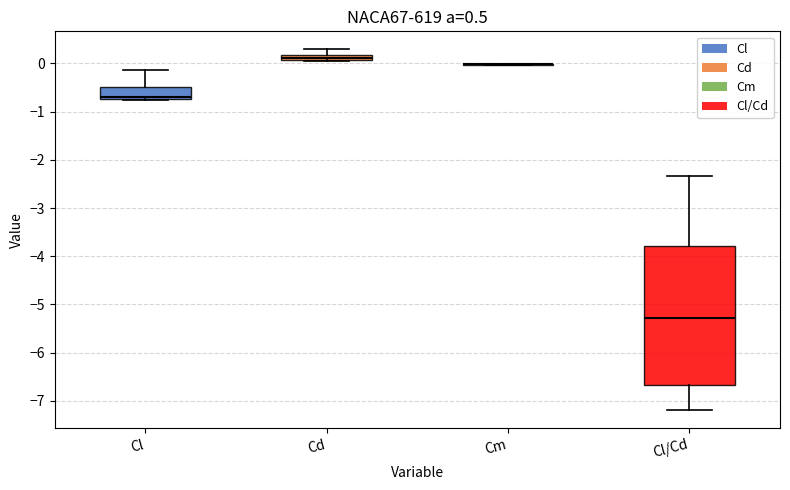

Which box is the tallest, from its lower edge to its upper edge?

Cl/Cd